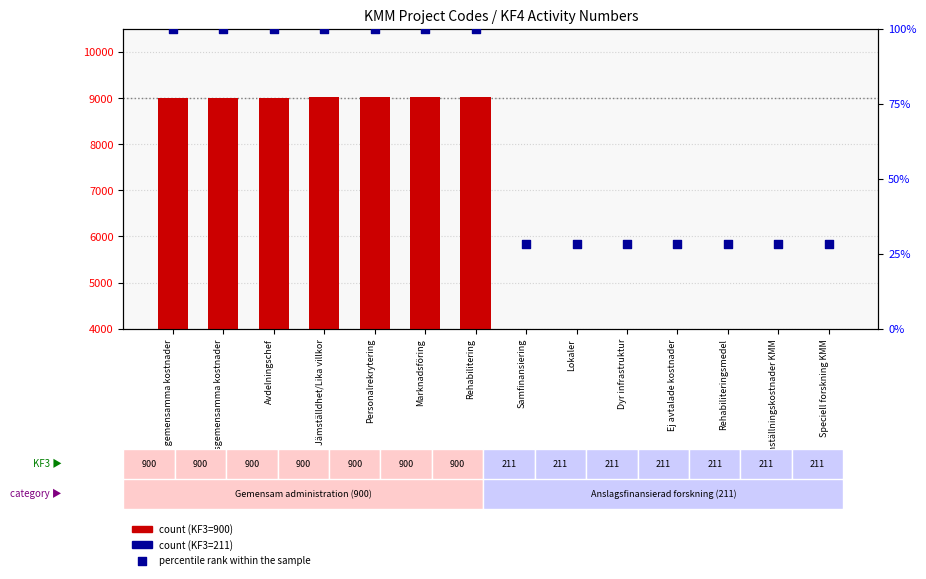

At how many categories does at least one series exceed 256?

14